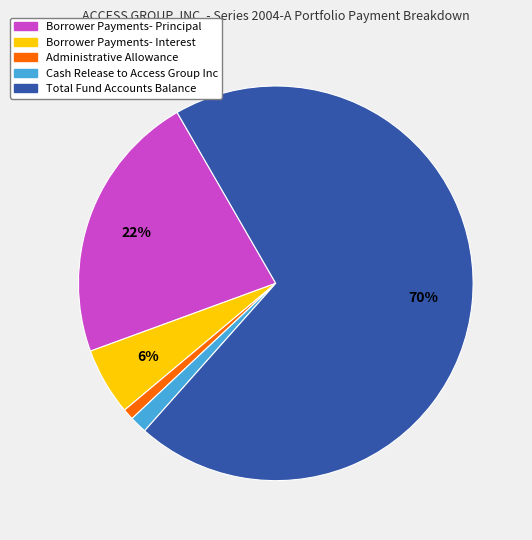

Which has a higher value, Cash Release to Access Group Inc or Borrower Payments- Interest?

Borrower Payments- Interest